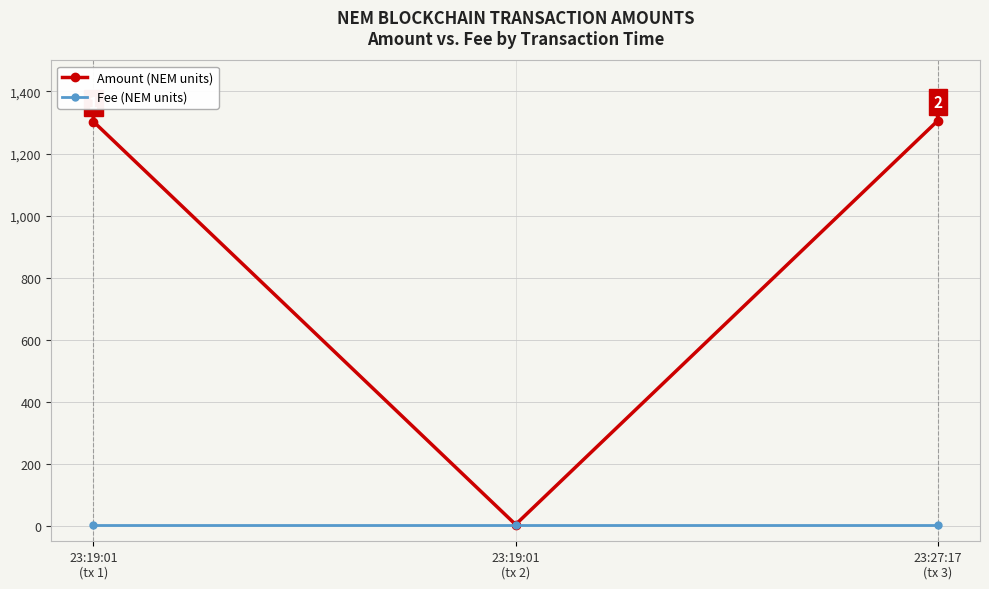

What are all the series names shown in the legend?

Amount (NEM units), Fee (NEM units)